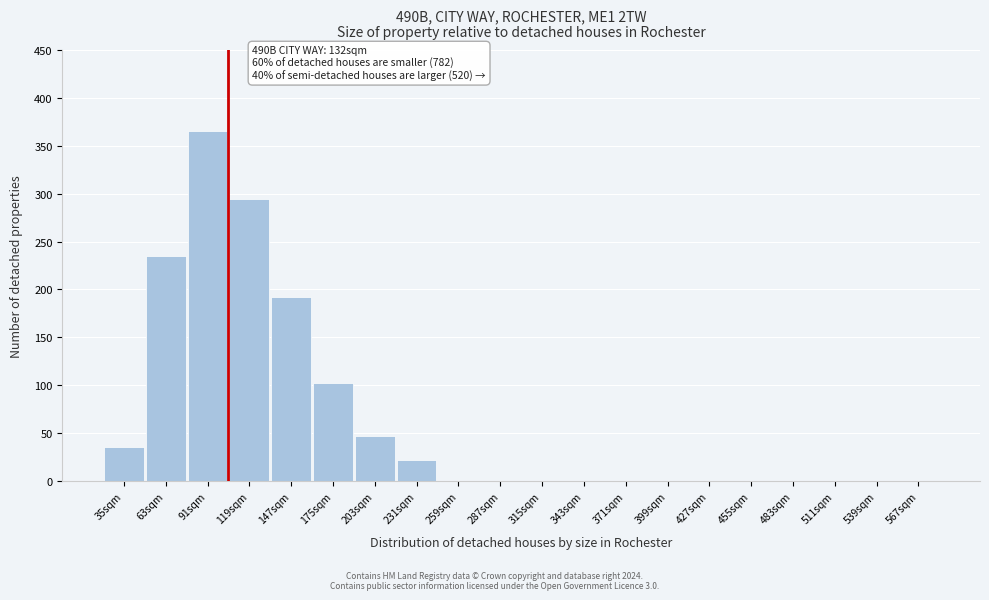

Reading right to left, list all the values displayed in this chart.

567sqm=0	539sqm=0	511sqm=0	483sqm=0	455sqm=0	427sqm=0	399sqm=0	371sqm=0	343sqm=0	315sqm=0	287sqm=0	259sqm=0	231sqm=22	203sqm=47	175sqm=102	147sqm=192	119sqm=295	91sqm=365	63sqm=235	35sqm=35